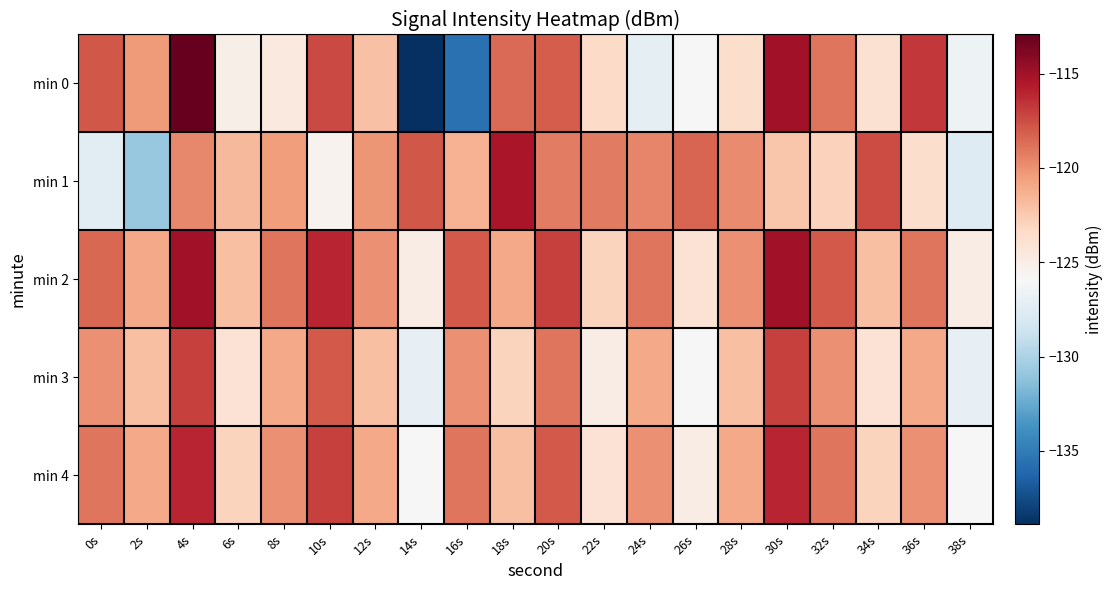

Reading right to left, extract all data points from this chart.

min 0: 38s=-126.6	36s=-116.7	34s=-123.9	32s=-119.0	30s=-115.0	28s=-123.6	26s=-125.9	24s=-127.2	22s=-123.4	20s=-118.1	18s=-118.6	16s=-135.6	14s=-138.9	12s=-122.1	10s=-117.3	8s=-124.6	6s=-125.2	4s=-112.9	2s=-120.3	0s=-117.8
min 1: 38s=-127.6	36s=-123.7	34s=-117.5	32s=-123.0	30s=-122.3	28s=-119.8	26s=-118.4	24s=-119.6	22s=-119.1	20s=-119.3	18s=-115.3	16s=-121.4	14s=-117.9	12s=-120.2	10s=-125.5	8s=-120.5	6s=-121.7	4s=-119.6	2s=-130.9	0s=-127.3
min 2: 38s=-125.0	36s=-119.0	34s=-122.0	32s=-118.0	30s=-115.0	28s=-120.0	26s=-124.0	24s=-119.0	22s=-123.0	20s=-117.0	18s=-121.0	16s=-118.0	14s=-125.0	12s=-120.0	10s=-116.0	8s=-119.0	6s=-122.0	4s=-115.0	2s=-121.0	0s=-118.5
min 3: 38s=-127.0	36s=-121.0	34s=-124.0	32s=-120.0	30s=-117.0	28s=-122.0	26s=-126.0	24s=-121.0	22s=-125.0	20s=-119.0	18s=-123.0	16s=-120.0	14s=-127.0	12s=-122.0	10s=-118.0	8s=-121.0	6s=-124.0	4s=-117.0	2s=-122.0	0s=-120.0
min 4: 38s=-126.0	36s=-120.0	34s=-123.0	32s=-119.0	30s=-116.0	28s=-121.0	26s=-125.0	24s=-120.0	22s=-124.0	20s=-118.0	18s=-122.0	16s=-119.0	14s=-126.0	12s=-121.0	10s=-117.0	8s=-120.0	6s=-123.0	4s=-116.0	2s=-121.0	0s=-119.0